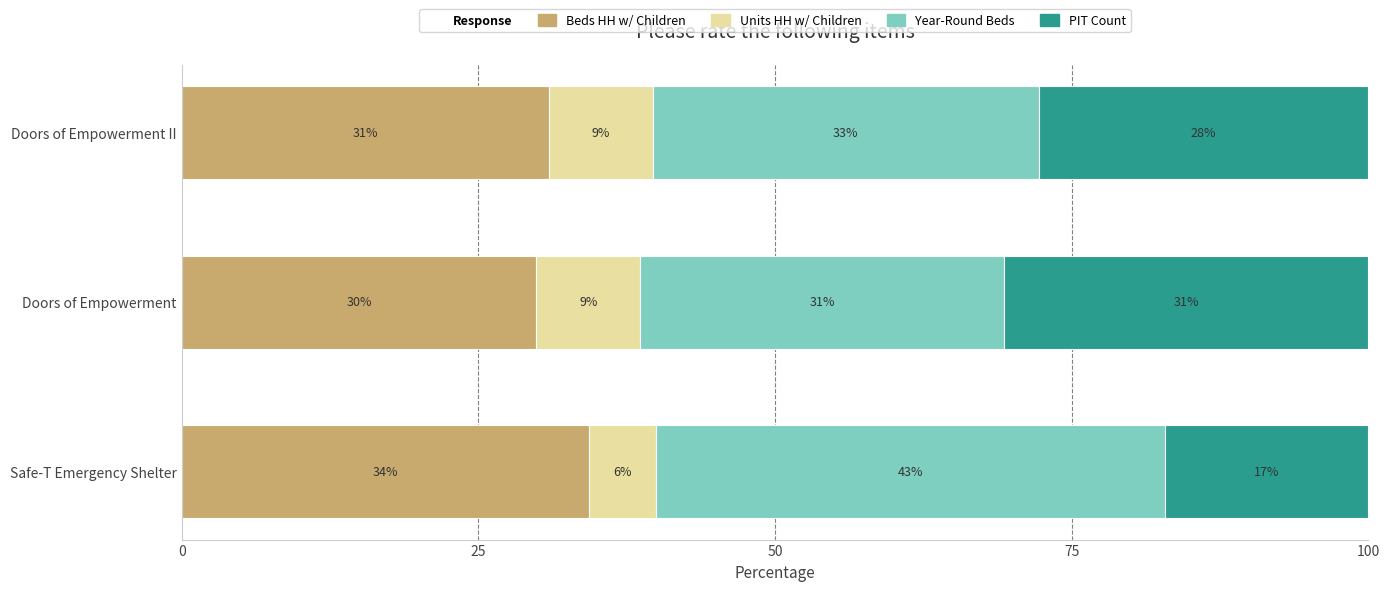

What is the value of the Beds HH w/ Children bar at the 2nd from the left?

29.9